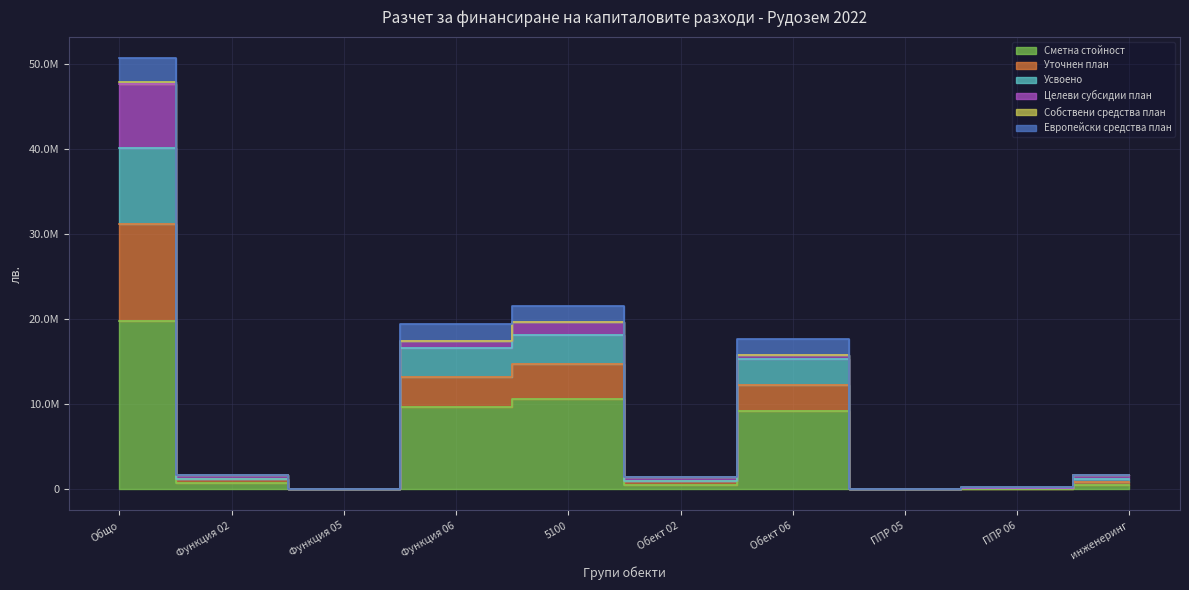

At which category does the chart reach its minimum across all series?

Функция 05